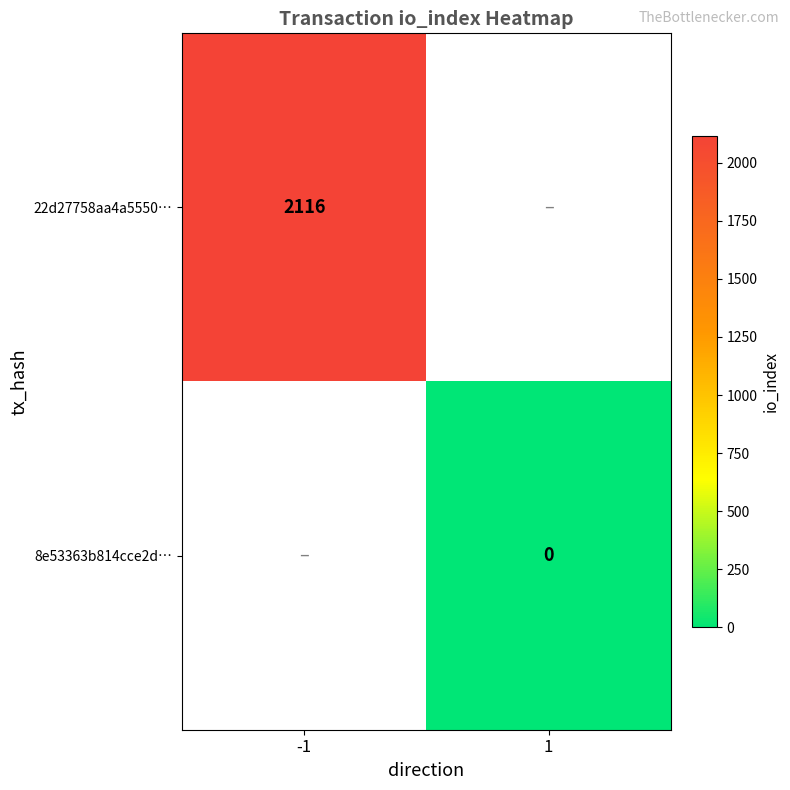

Is the value of 22d27758aa4a5550… at -1 greater than the value of 8e53363b814cce2d… at 1?

Yes